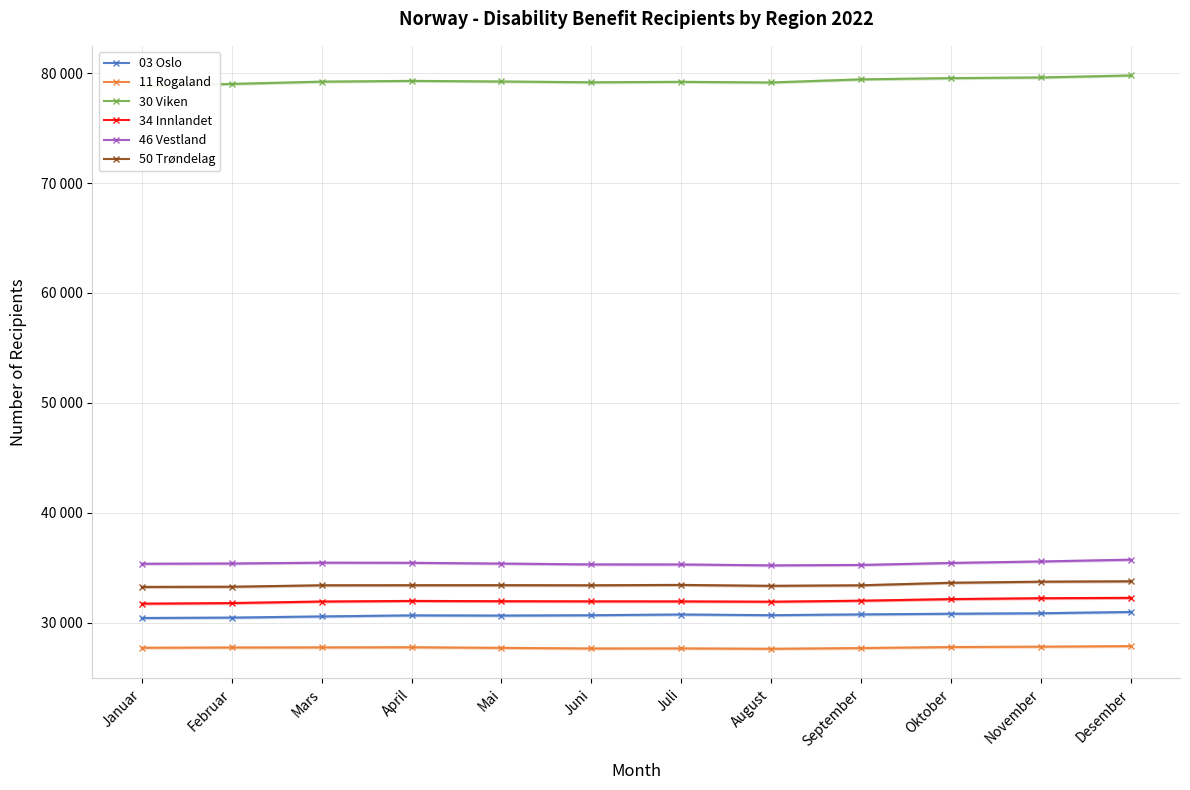

At which category does 46 Vestland reach its first local valley?

August